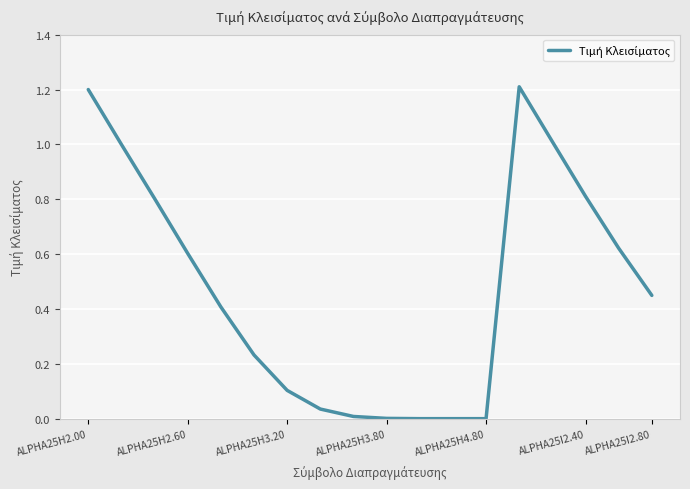

What is the greatest value displayed?

1.2